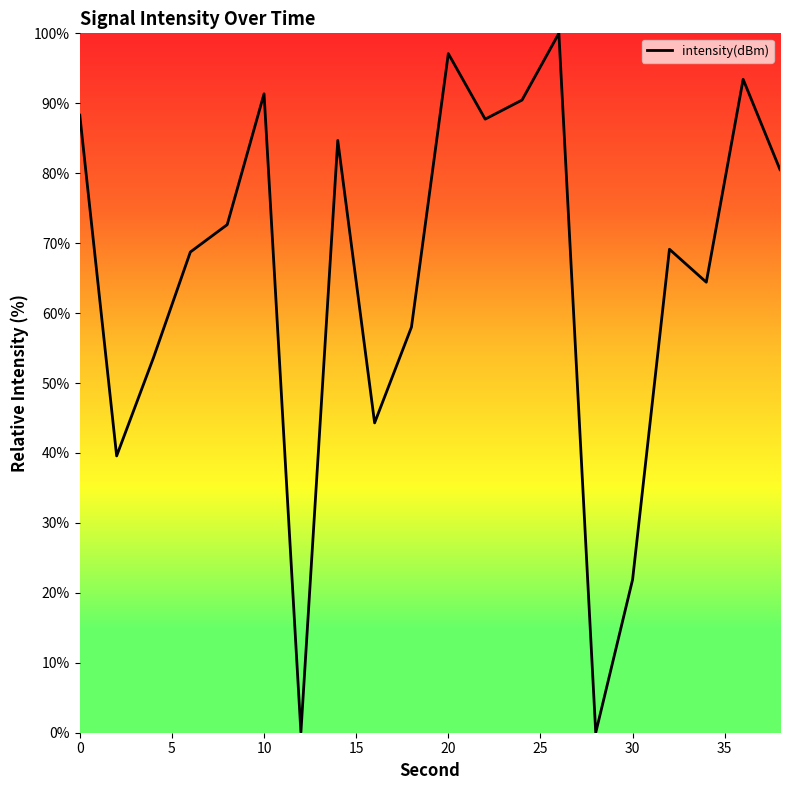

What is the difference between the maximum and minimum values?

100.0